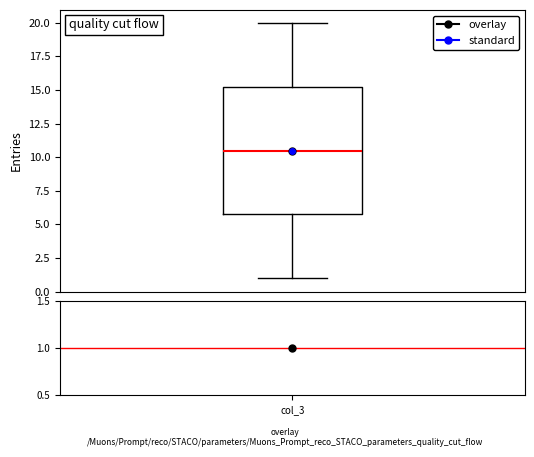

Where does the median line of the box sit on the y-axis? The values are not printed on the chart, so give them approximately, as read against the axis.

10.5